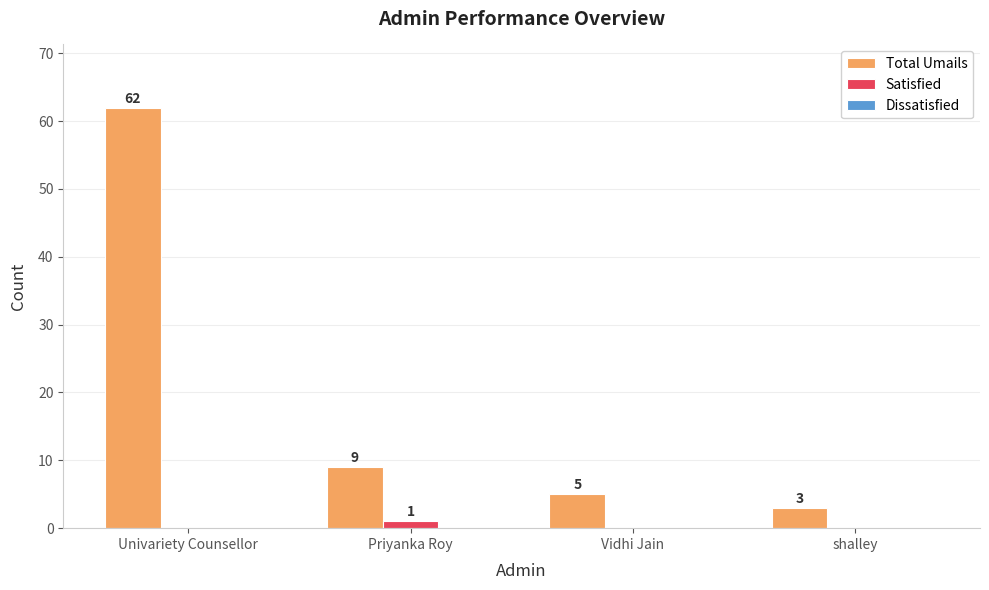

Which series changed the most between Vidhi Jain and shalley?

Total Umails